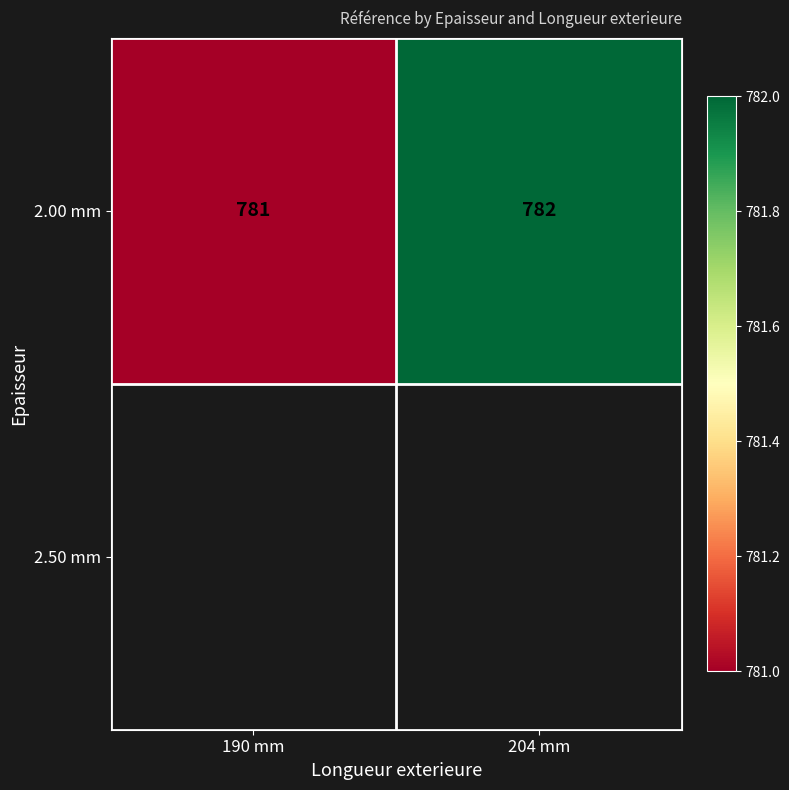

What is the change in value from 190 mm to 204 mm?

+1